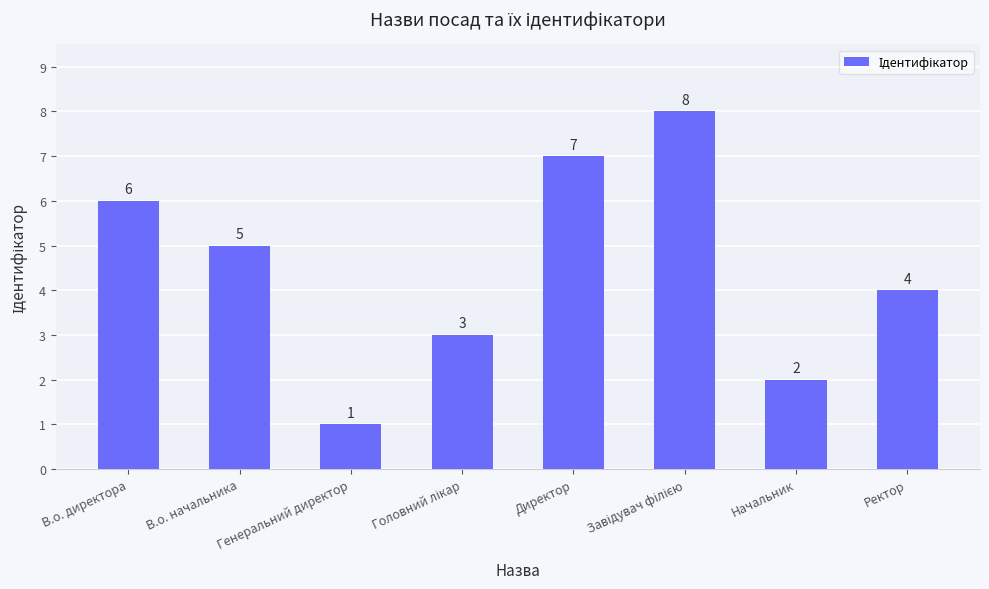

What is the greatest value displayed?

8